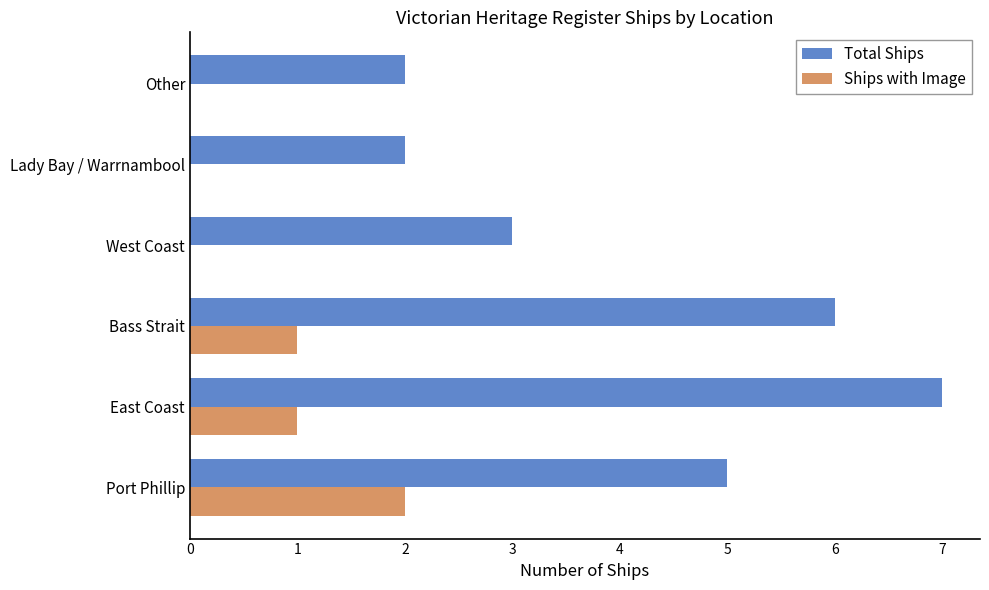

Which series changed the most between Bass Strait and Lady Bay / Warrnambool?

Total Ships